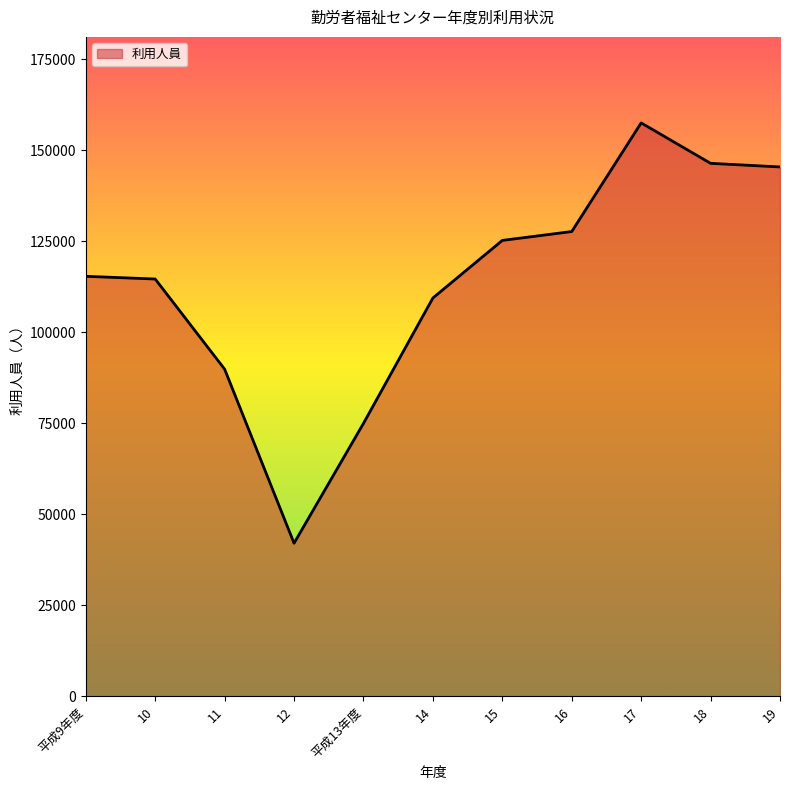

What is the difference between the values at 10 and 17?

42891